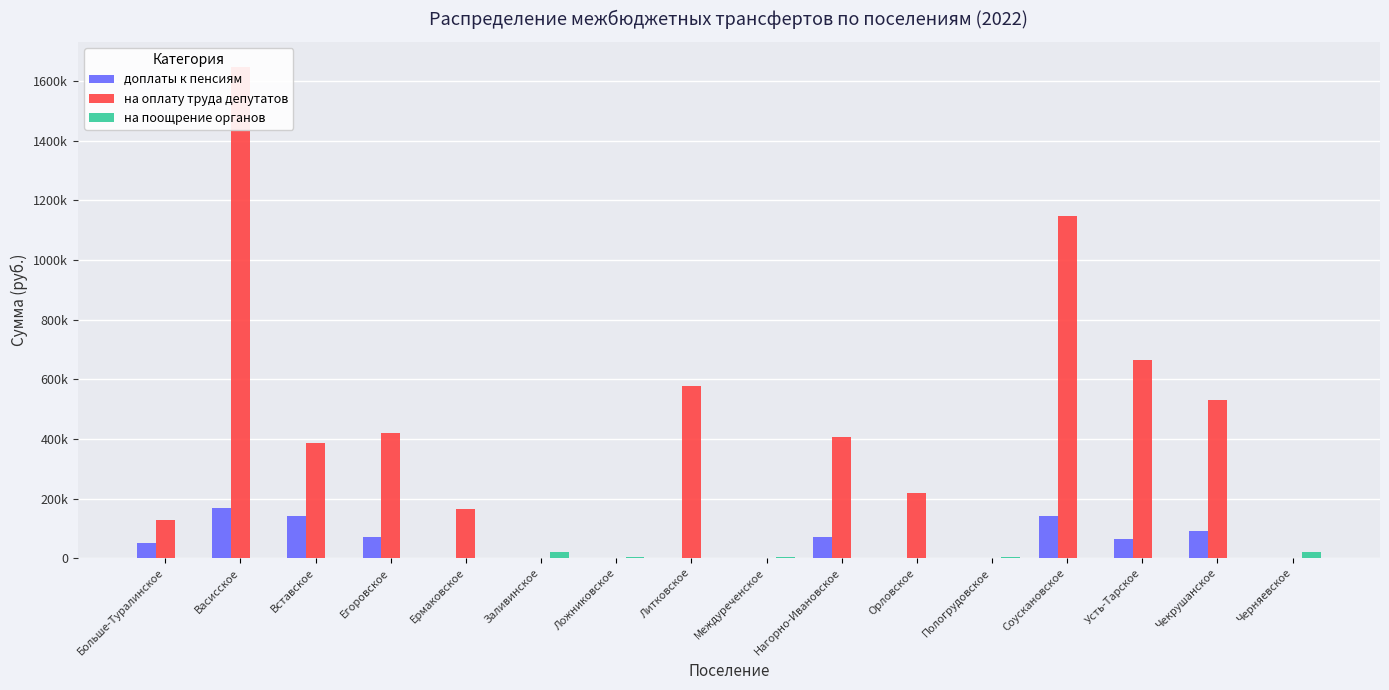

What is the greatest value displayed?

1649384.3